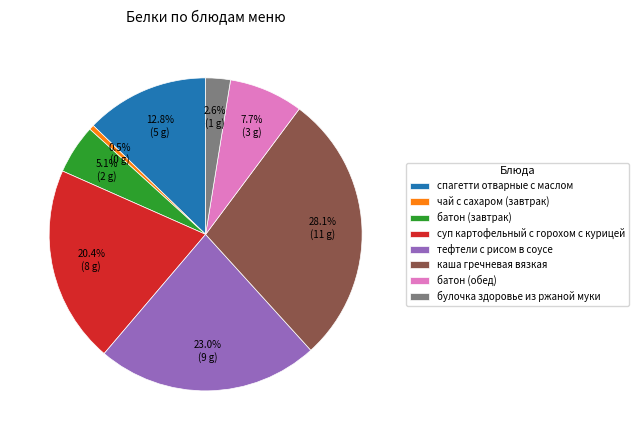

Combined, do тефтели с рисом в соусе and спагетти отварные с маслом account for over 50%?

No